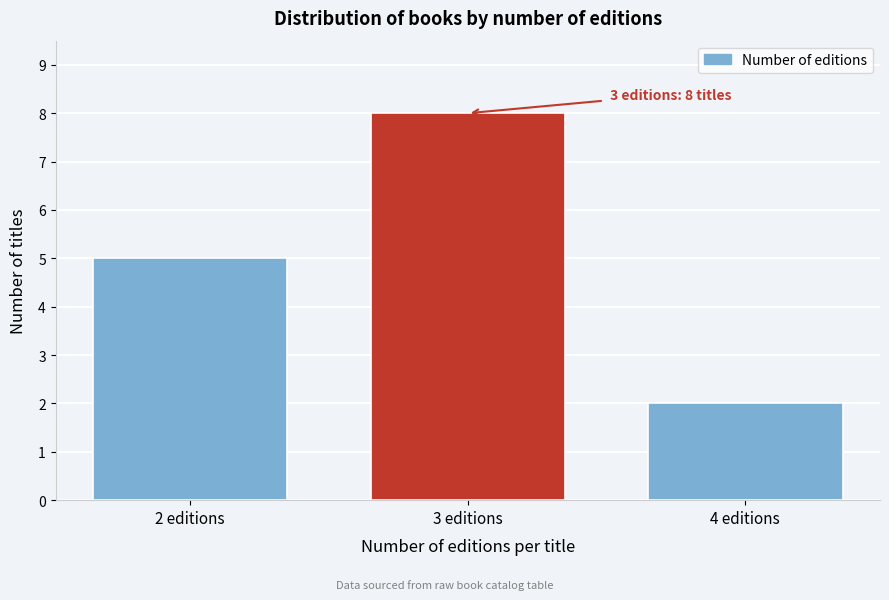

Reading left to right, transcribe all the data shown in this chart.

2 editions=5	3 editions=8	4 editions=2